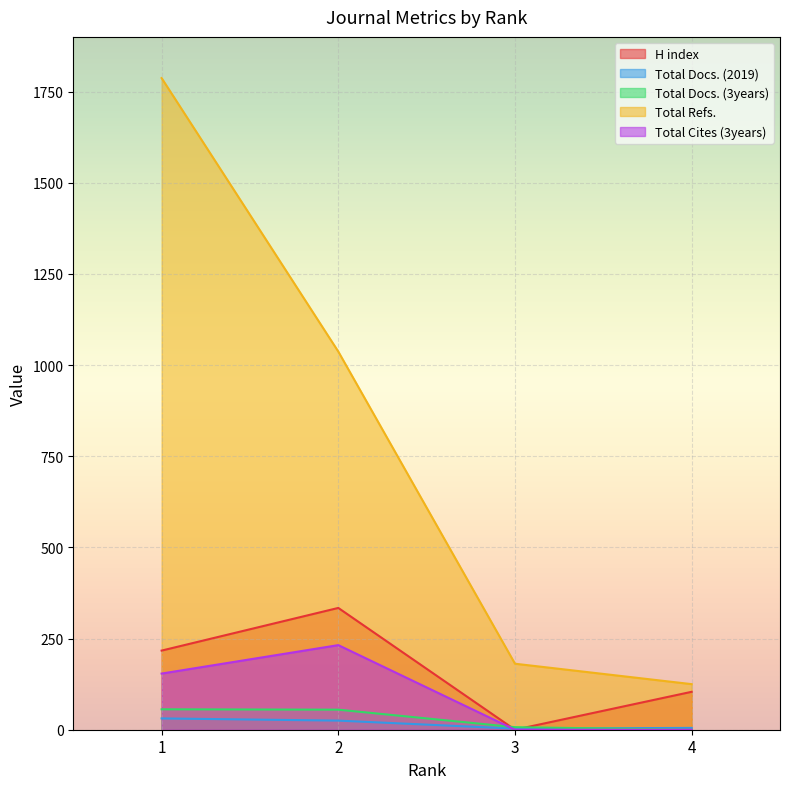

True or false: Total Docs. (2019) has a value of 3 at 3.

True